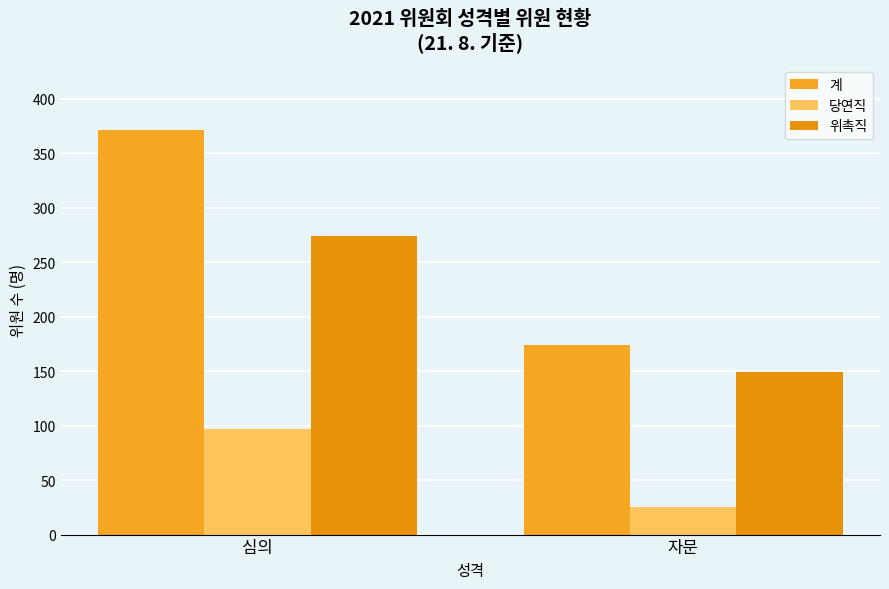

What is the average value of the 당연직 series?

61